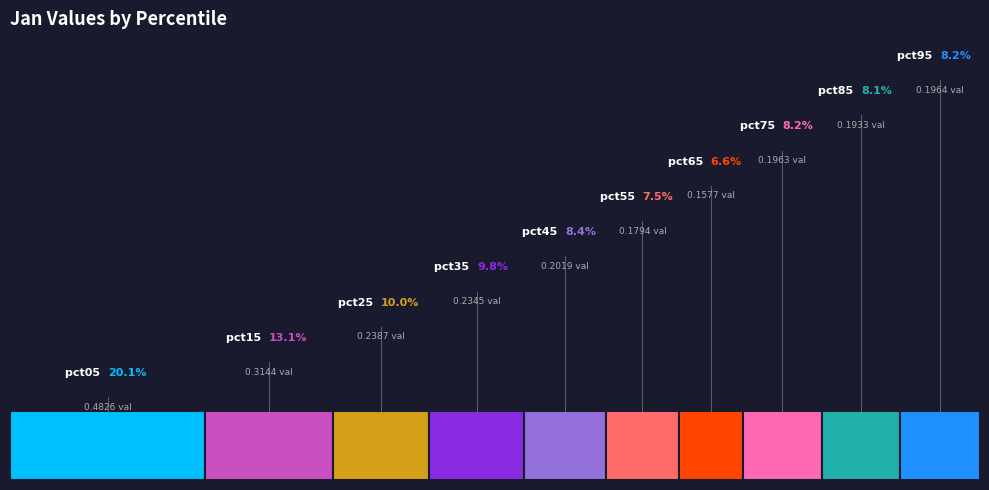

Which has a higher value, pct35 or pct55?

pct35